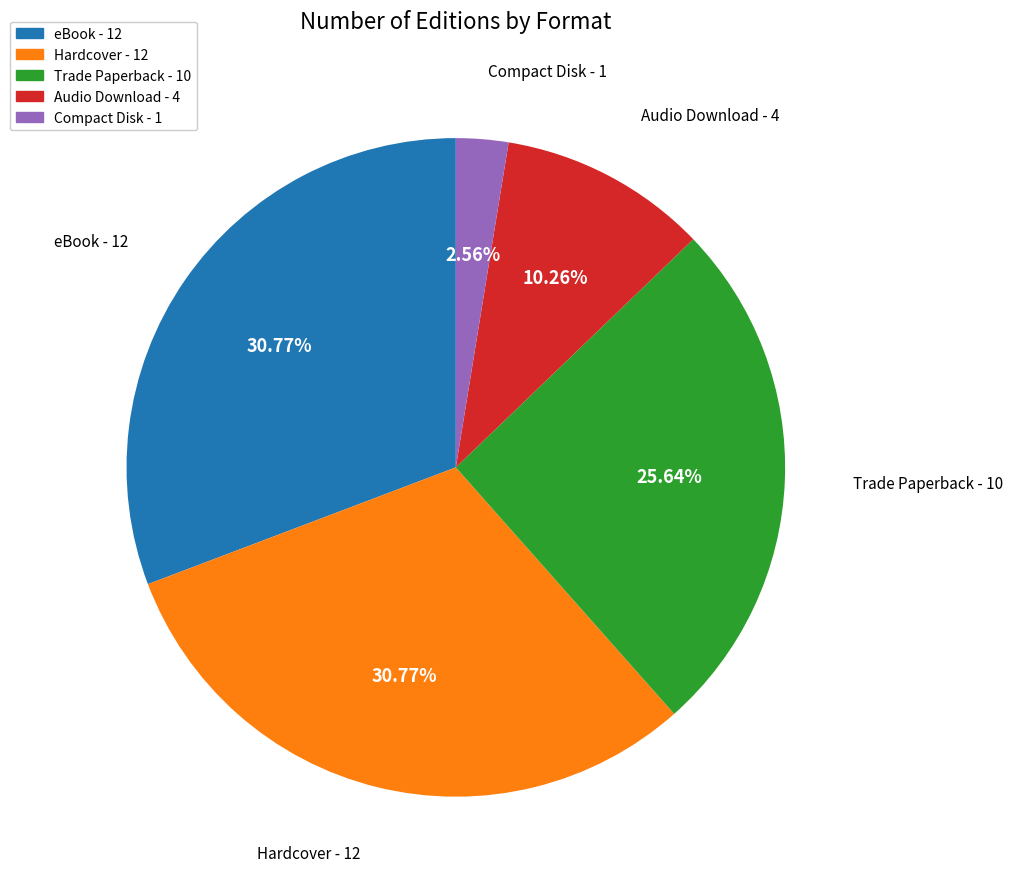

Combined, what portion of the pie is Hardcover and Audio Download?

41.0%